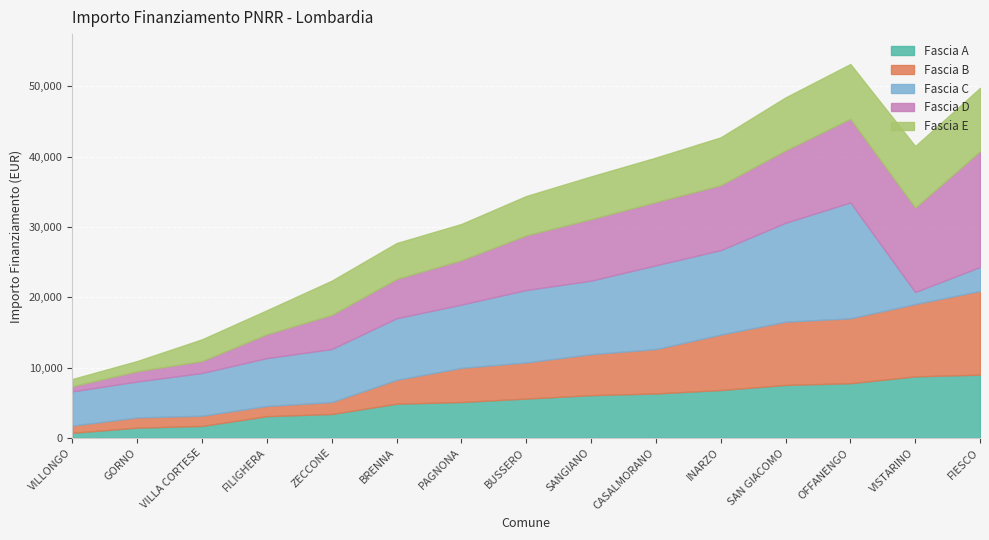

What is the difference between the Fascia E values at VISTARINO and BUSSERO?

3159